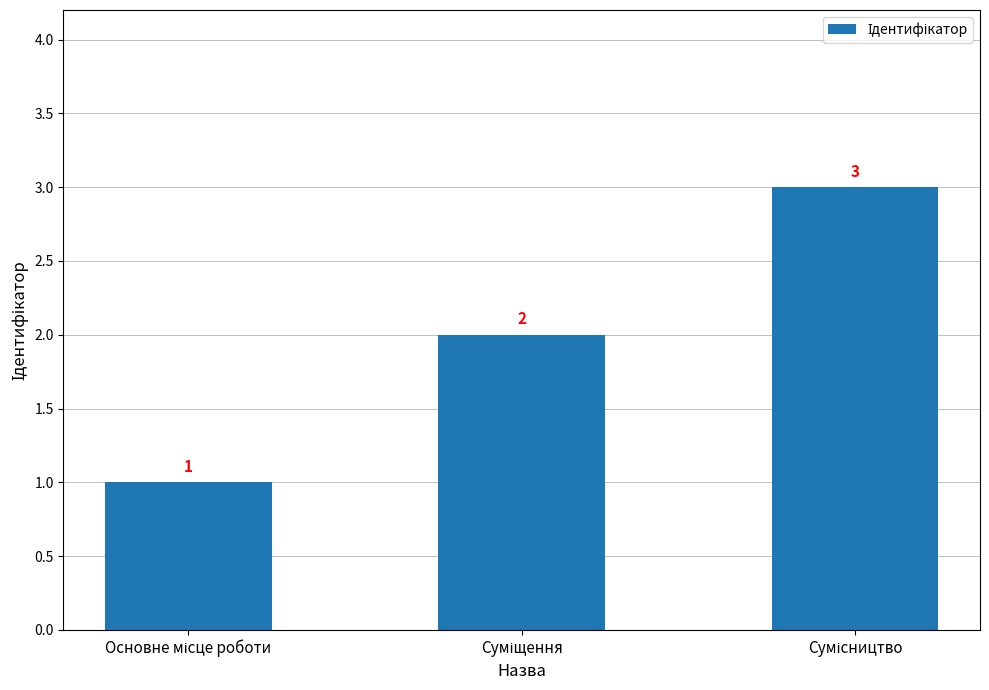

What is the sum of all values?

6